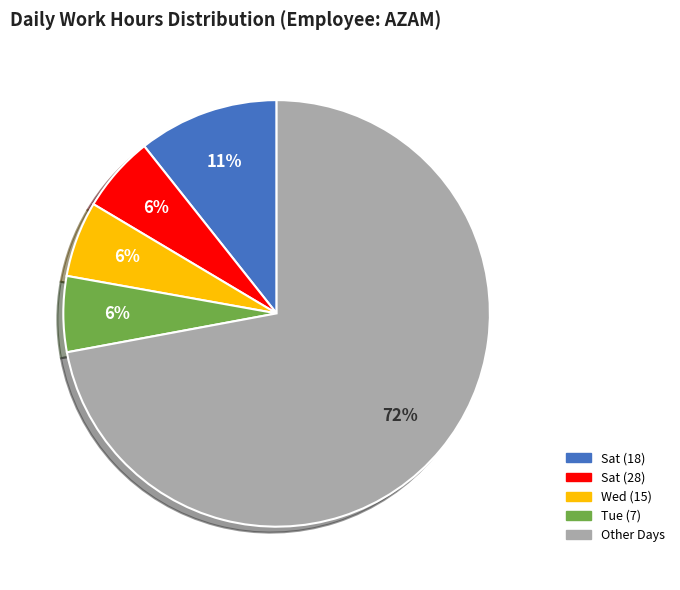

Is there a majority slice in this chart?

Yes